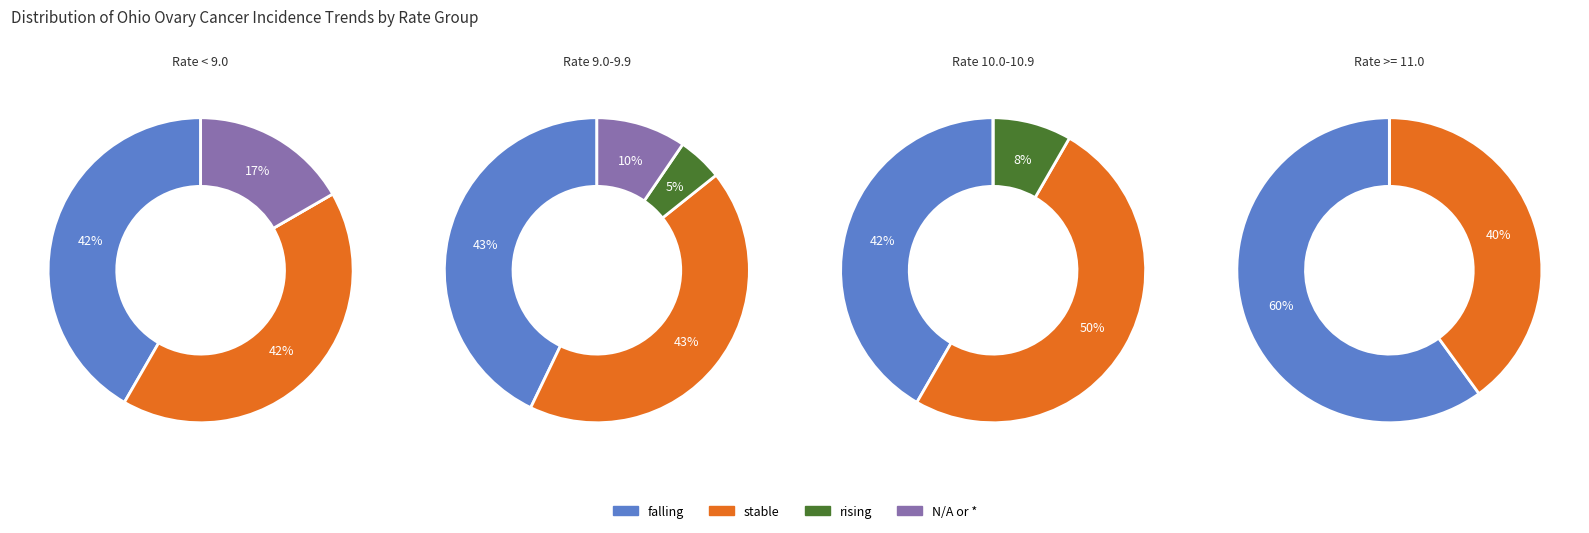

Which slice is the largest?

falling